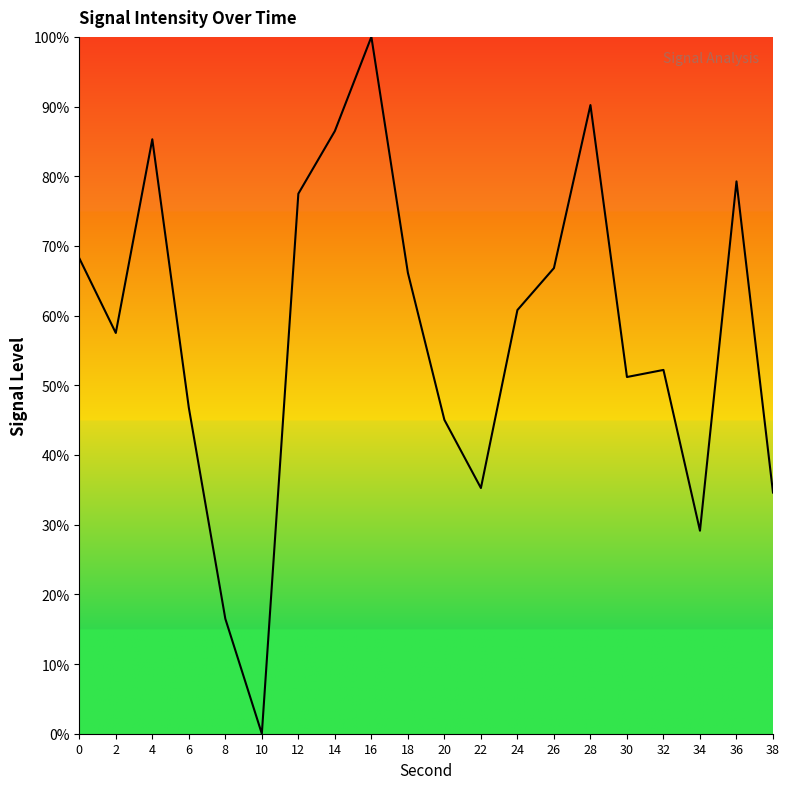

What value does the data have at 16?

100.0